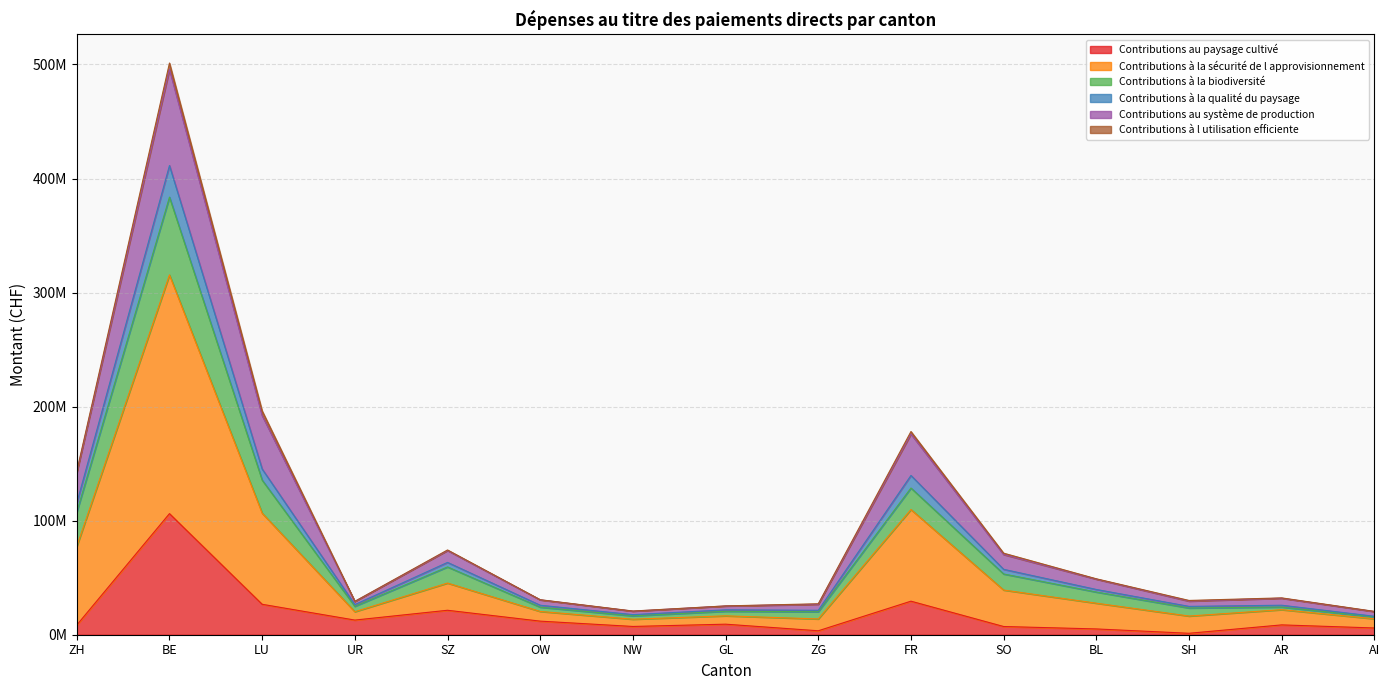

What position from the left is SZ?

5